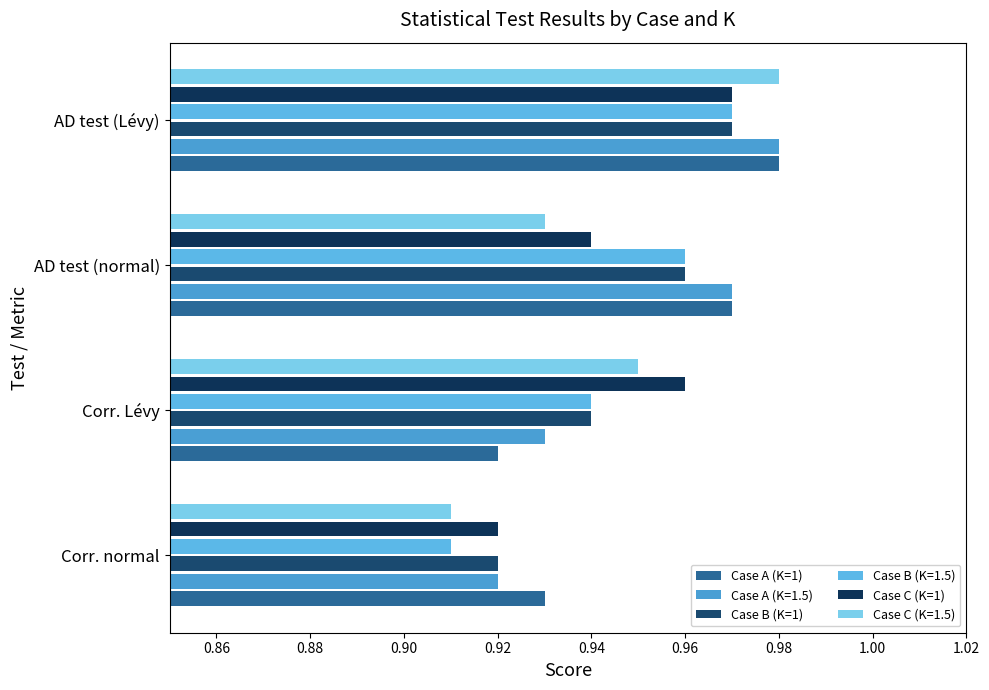

What are all the series names shown in the legend?

Case A (K=1), Case A (K=1.5), Case B (K=1), Case B (K=1.5), Case C (K=1), Case C (K=1.5)